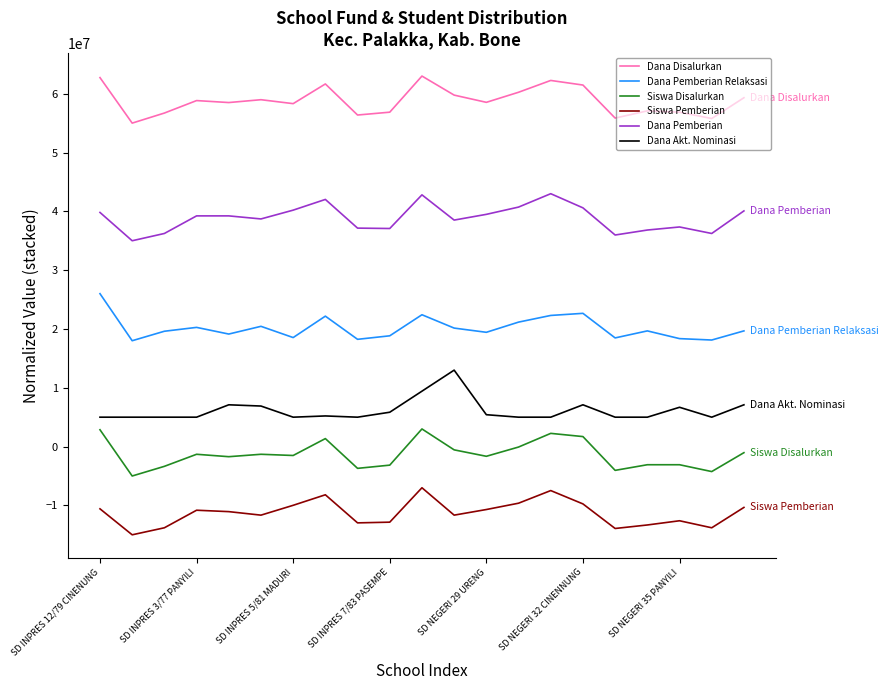

What are all the series names shown in the legend?

Dana Disalurkan, Dana Pemberian Relaksasi, Siswa Disalurkan, Siswa Pemberian, Dana Pemberian, Dana Akt. Nominasi